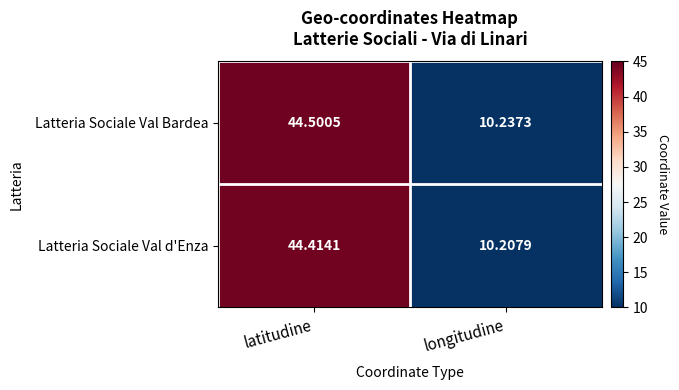

Where does the Latteria Sociale Val Bardea series first go above 44?

latitudine